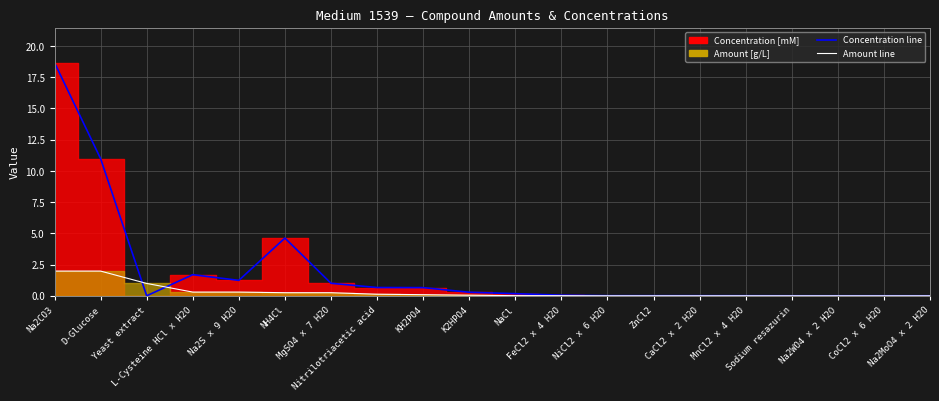

How many values in the Concentration [mM] line series exceed 0?

19